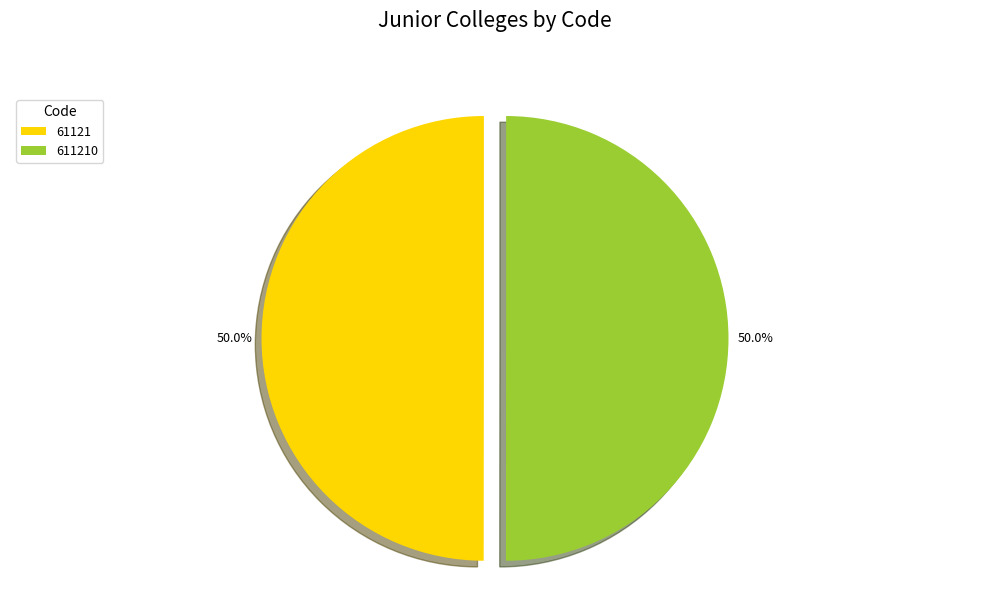

What is the total percentage of 611210 and 61121?

100.0%